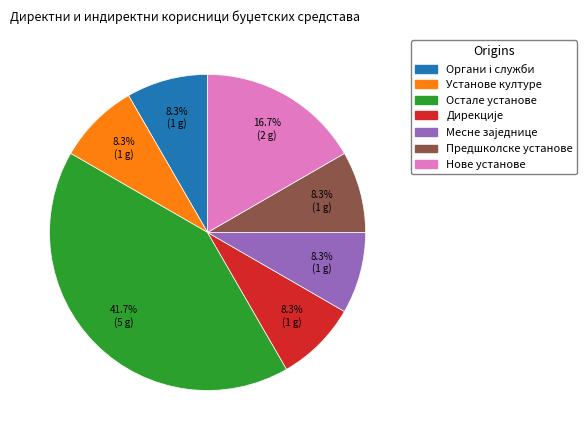

Is there any slice that represents more than half of the pie?

No